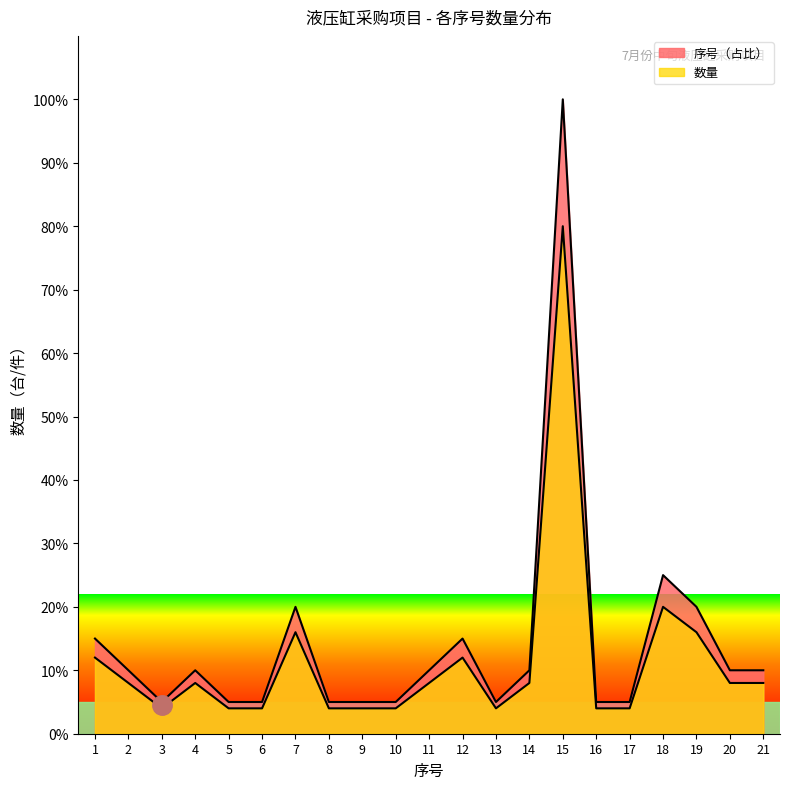

What is the difference between the second highest and minimum values?

20